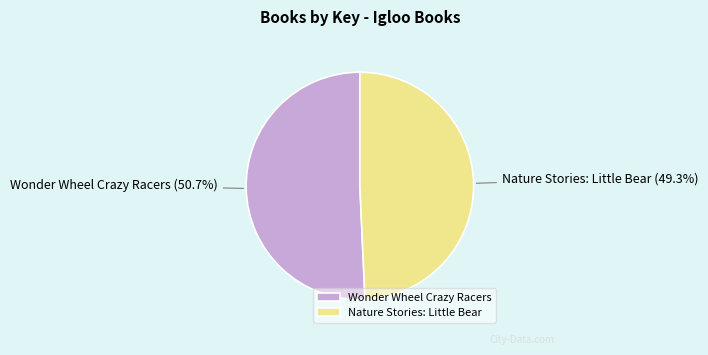

To the nearest percent, what is the average slice percentage?

50%